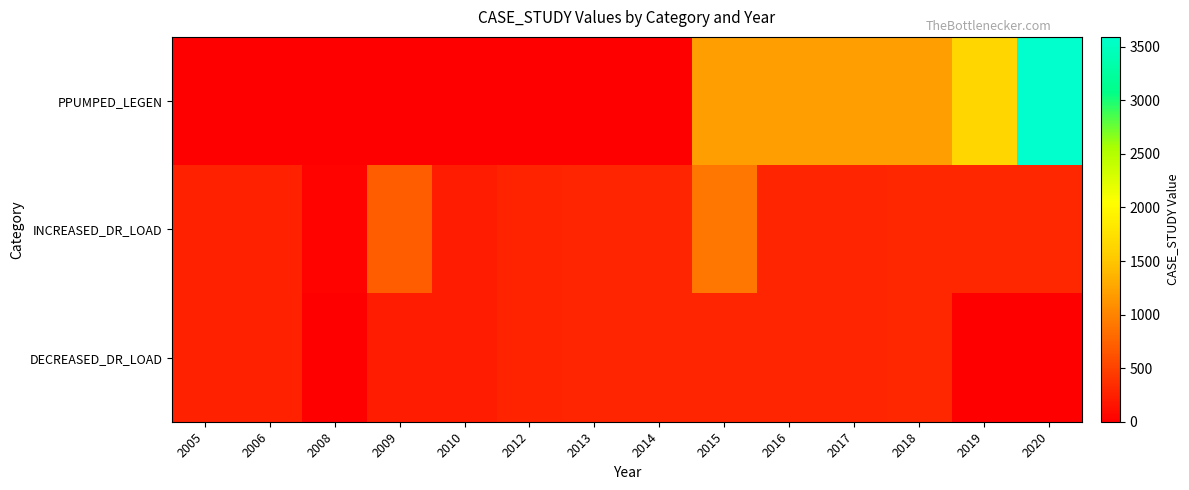

List the series in order of their overall mean, highest first.

PPUMPED_LEGEN, INCREASED_DR_LOAD, DECREASED_DR_LOAD